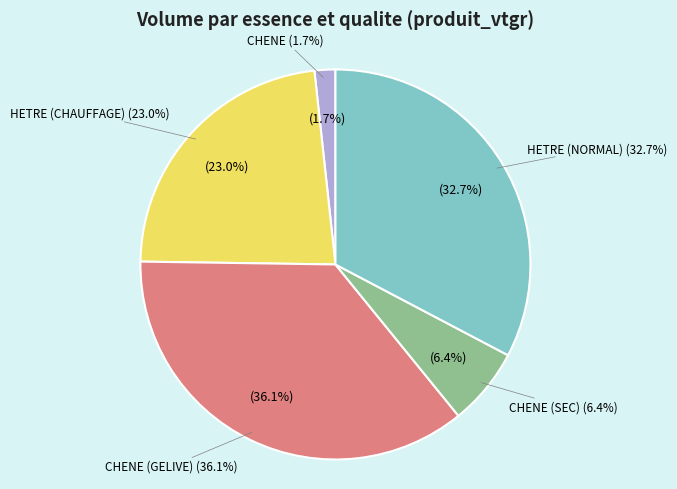

Which category has the biggest portion of the pie?

CHENE_GELIVE